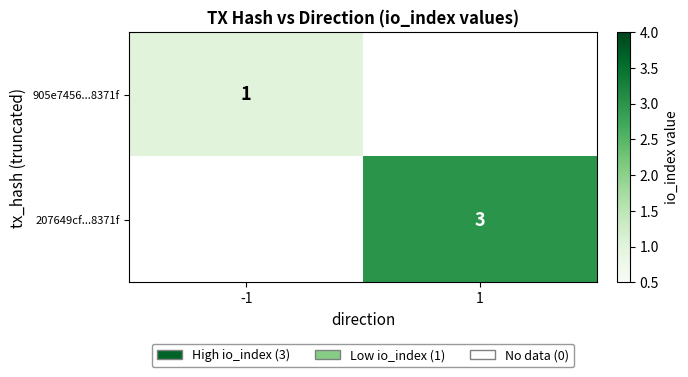

The value of 207649cf...8371f at 1 is 5. True or false?

False